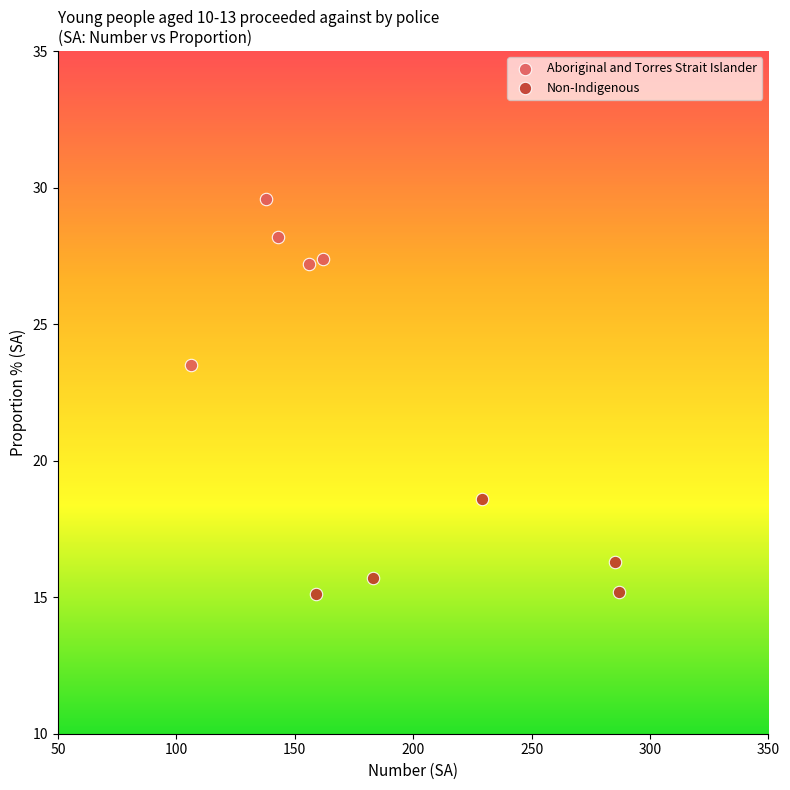

Which series contains the highest Y value?

Aboriginal and Torres Strait Islander